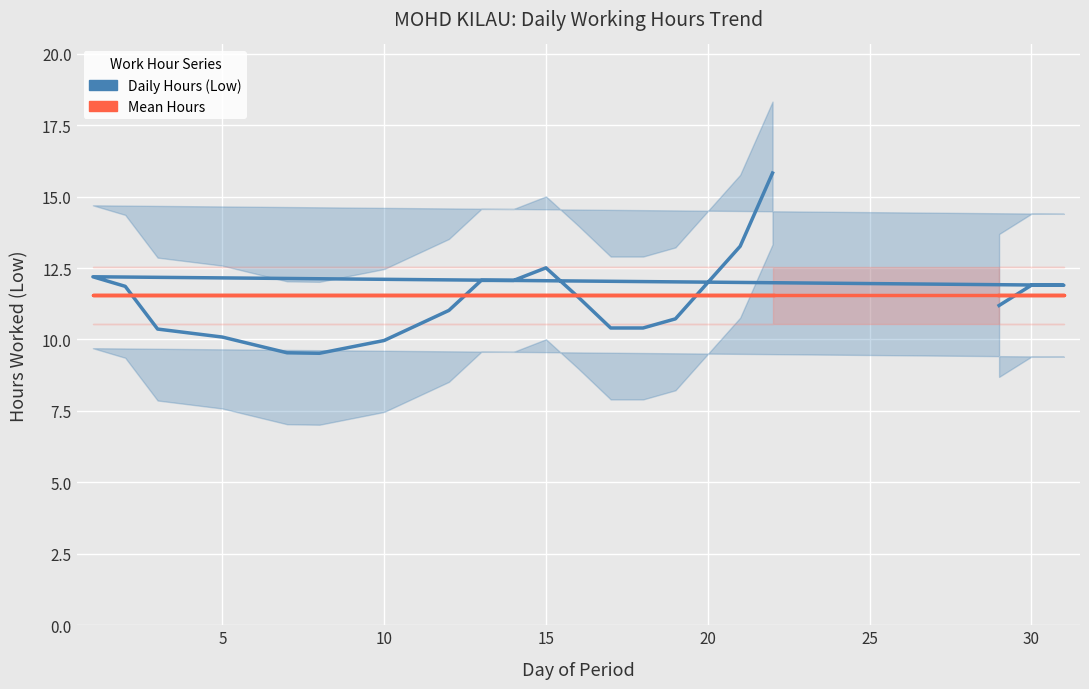

How many intersections are there between Daily Hours (Low) and Mean Hours?

5